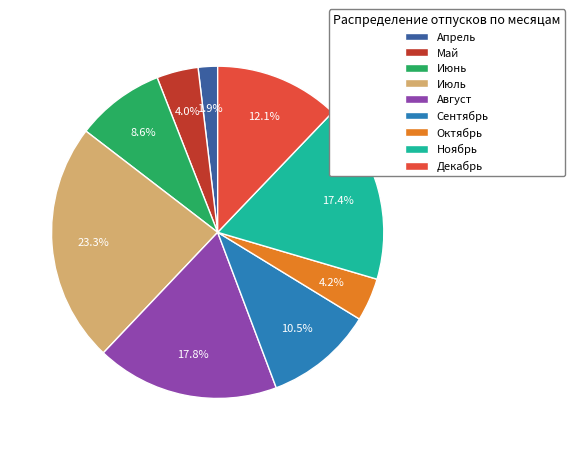

The Май slice represents 4% of the pie. True or false?

True